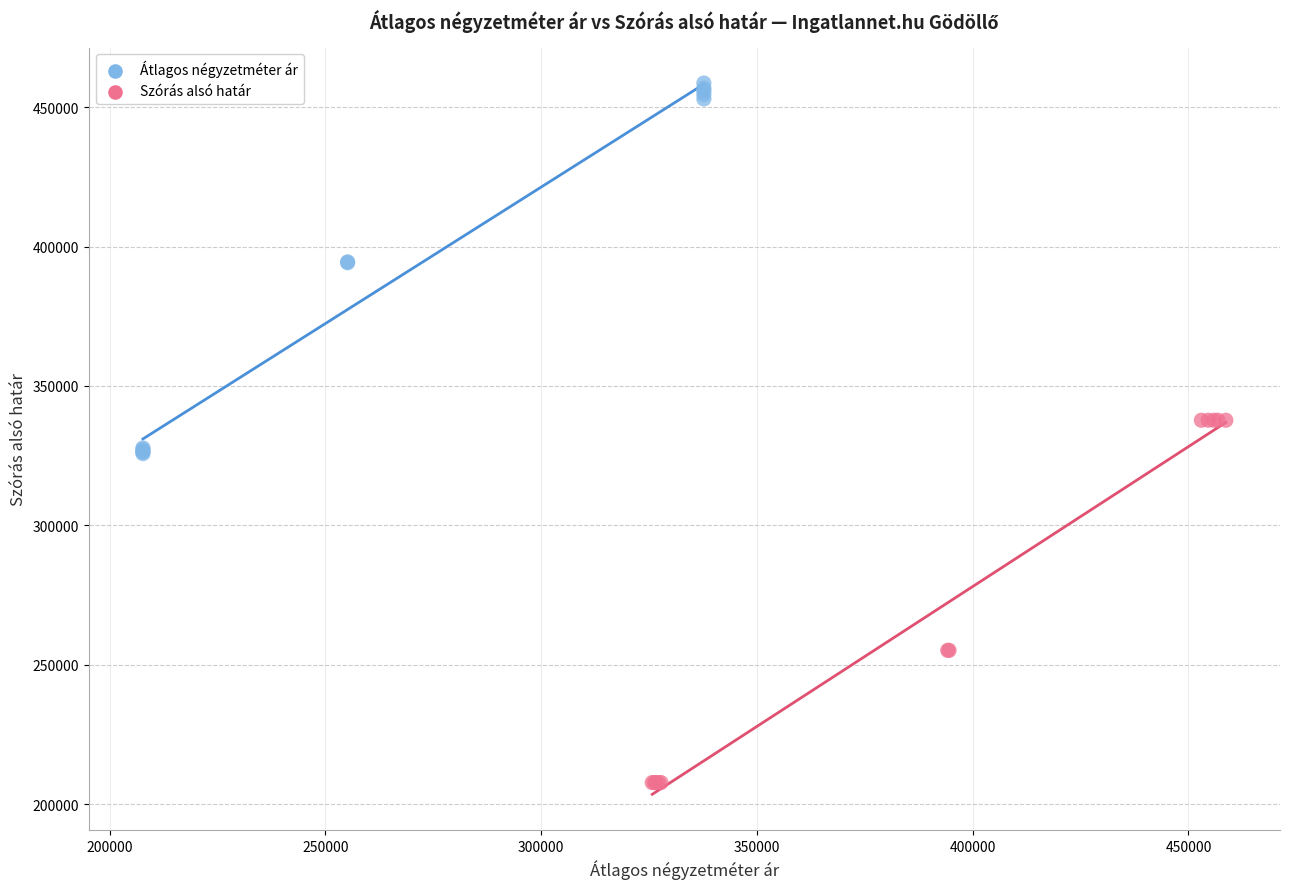

Which series contains the highest Y value?

Átlagos négyzetméter ár